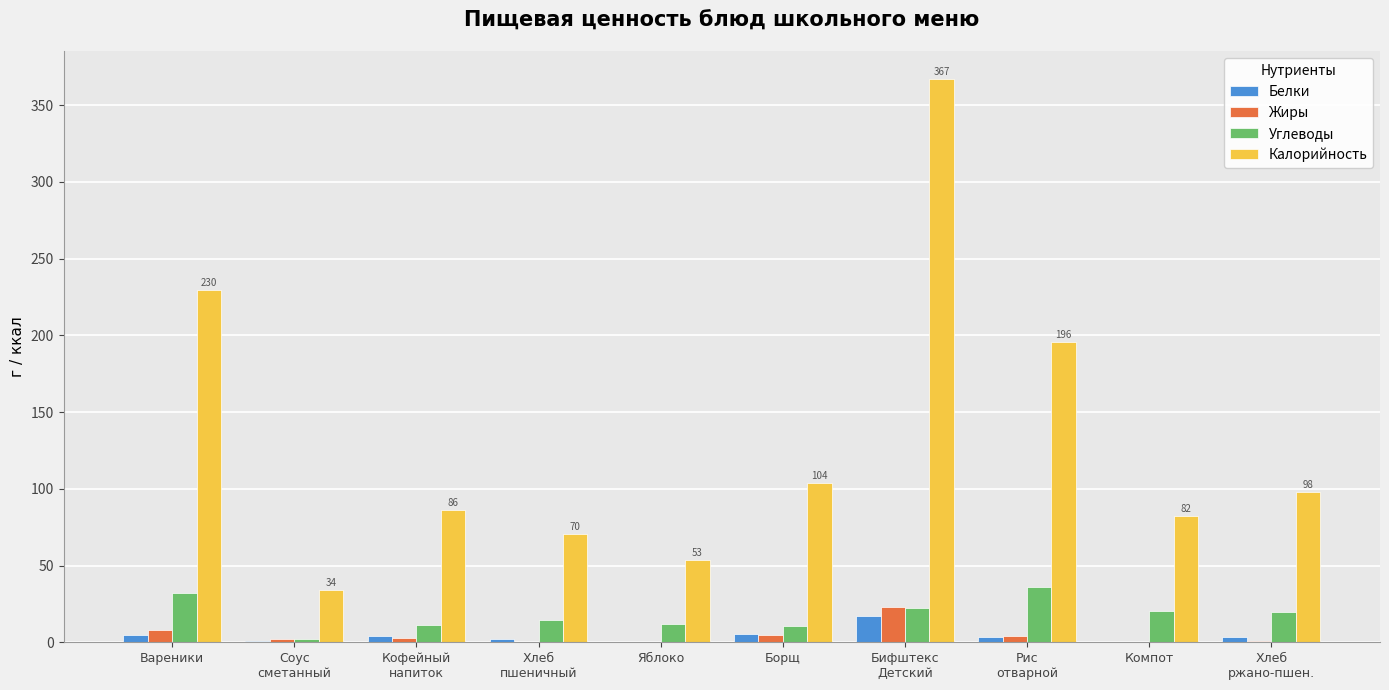

What is the sum of all Углеводы values?

181.3